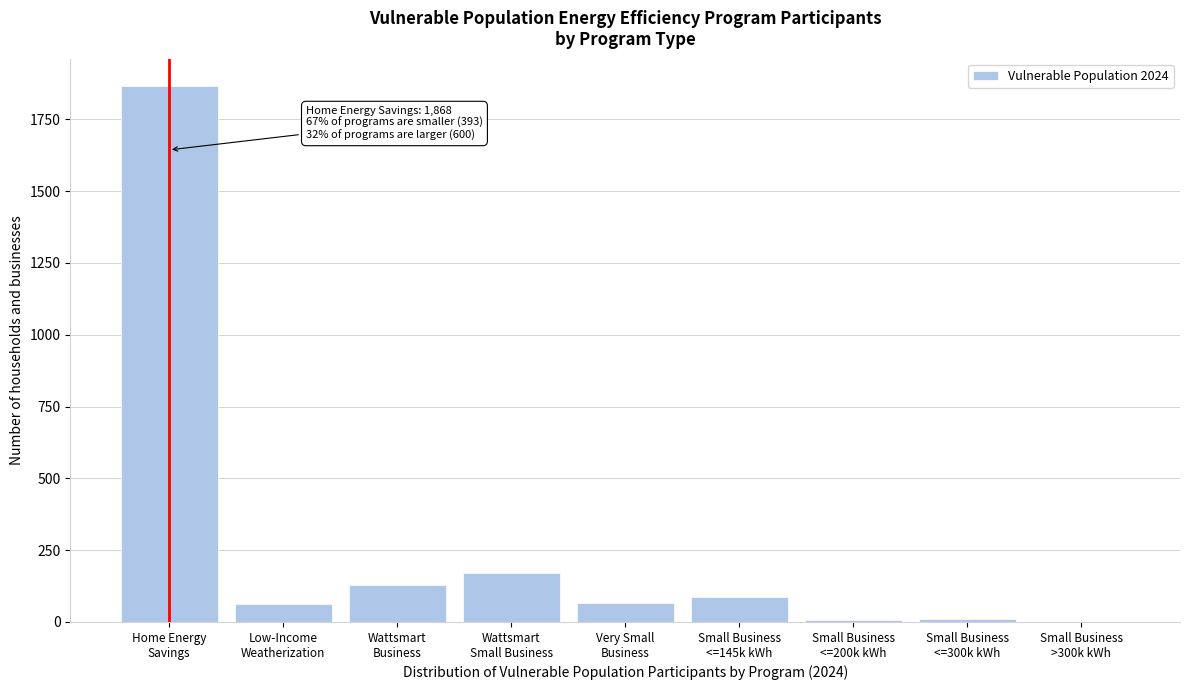

What is the greatest value displayed?

1868